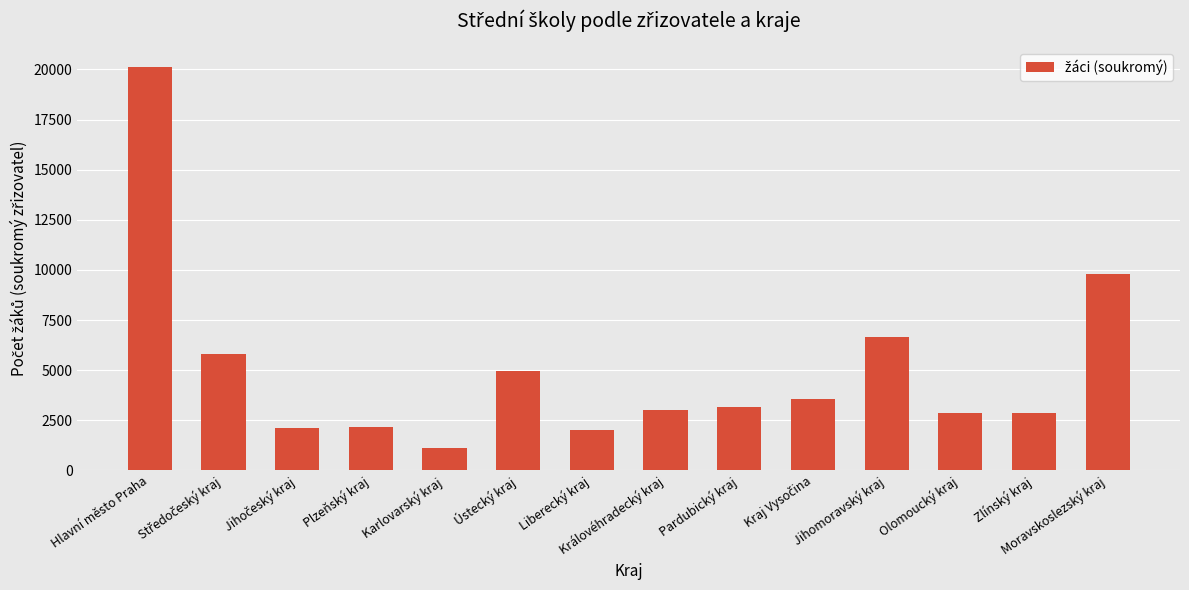

The chart shows a value of 2850 at Olomoucký kraj. True or false?

True